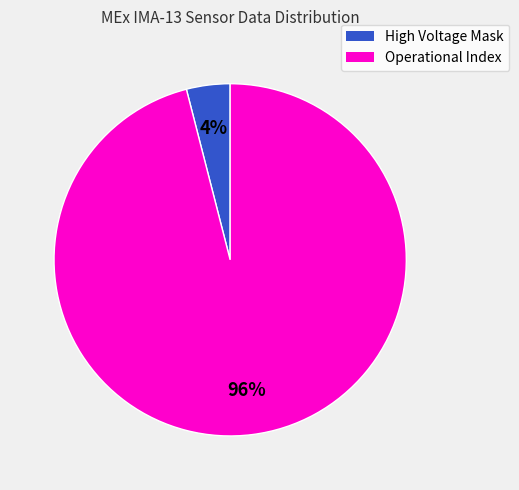

Count the number of slices in the pie.

2